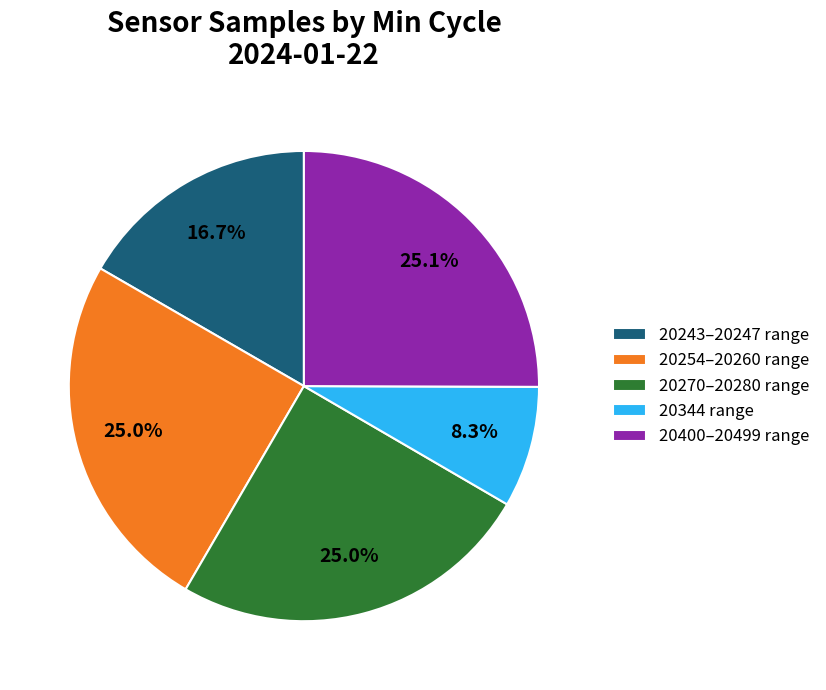

What is the total percentage of 20400–20499 range and 20254–20260 range?

50.0%